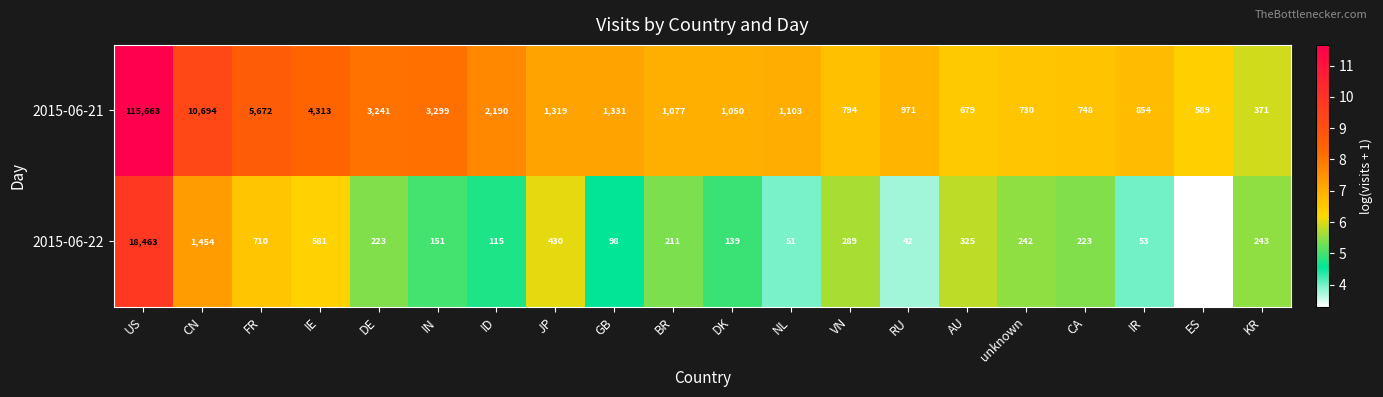

Rank the series at FR from highest to lowest value.

2015-06-21, 2015-06-22